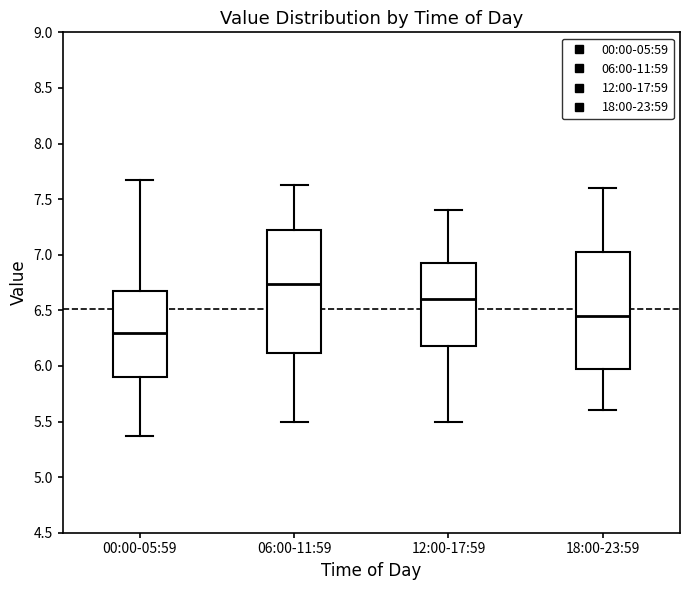

Reading left to right, transcribe this box plot: for each box, give where its median line is, the range the box spans, and where its two whiskers end, as read against the y-axis. The values are not printed on the chart, so give them approximately, as read against the axis.

00:00-05:59: median 6.30, box 5.90 to 6.70, whiskers 5.35 to 7.65
06:00-11:59: median 6.75, box 6.10 to 7.25, whiskers 5.50 to 7.65
12:00-17:59: median 6.60, box 6.20 to 6.95, whiskers 5.50 to 7.40
18:00-23:59: median 6.45, box 6.00 to 7.05, whiskers 5.60 to 7.60